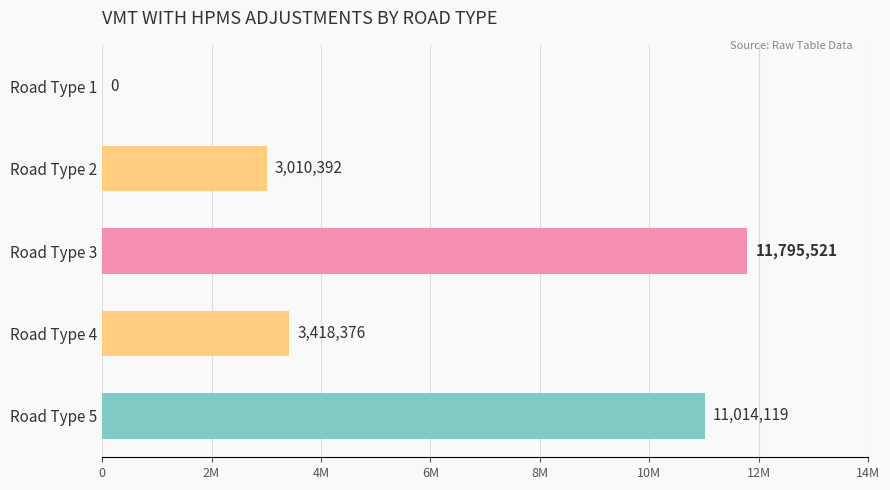

Count the number of data series in this chart.

1